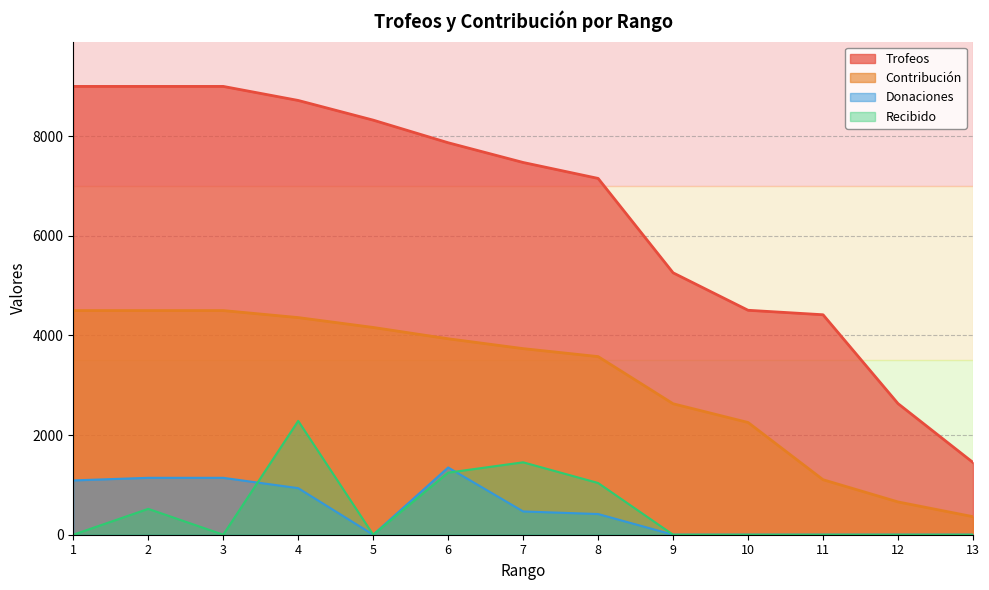

Reading right to left, extract all data points from this chart.

Trofeos: 13=1450.0	12=2632.0	11=4416.0	10=4506.0	9=5258.0	8=7153.0	7=7473.0	6=7869.0	5=8323.0	4=8718.0	3=9000.0	2=9000.0	1=9000.0
Contribución: 13=362.0	12=658.0	11=1104.0	10=2253.0	9=2629.0	8=3576.0	7=3736.0	6=3934.0	5=4161.0	4=4359.0	3=4500.0	2=4500.0	1=4500.0
Donaciones: 13=0.0	12=0.0	11=0.0	10=0.0	9=0.0	8=415.4	7=467.3	6=1350.0	5=0.0	4=934.6	3=1142.3	2=1142.3	1=1090.4
Recibido: 13=0.0	12=0.0	11=0.0	10=0.0	9=0.0	8=1038.5	7=1453.8	6=1246.2	5=0.0	4=2284.6	3=0.0	2=519.2	1=0.0